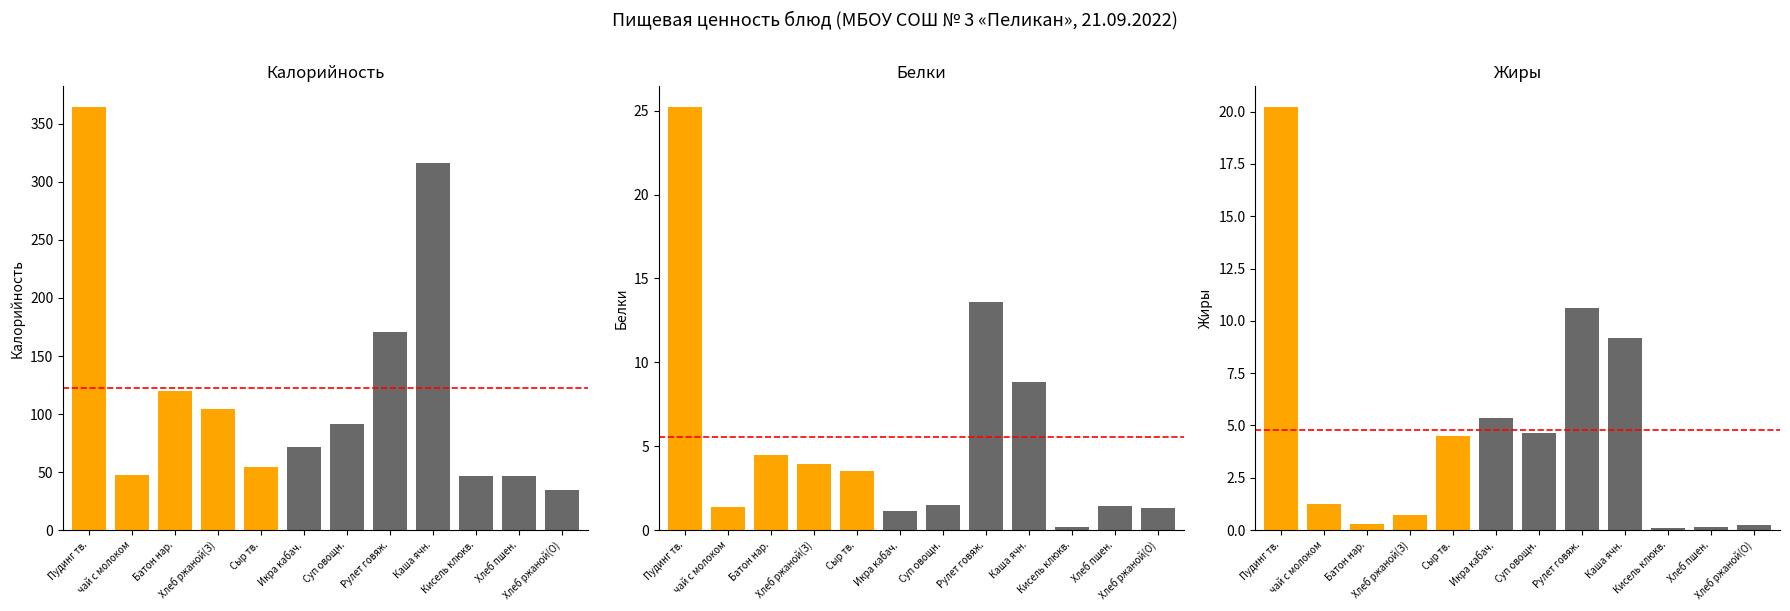

Is it true that Жиры equals 1.3 at чай с молоком?

True